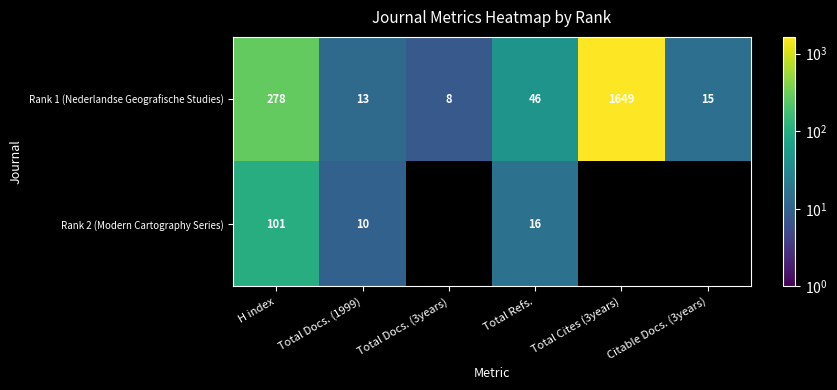

True or false: Rank 1 (Nederlandse Geografische Studies) has a value of 1649 at Total Cites (3years).

True